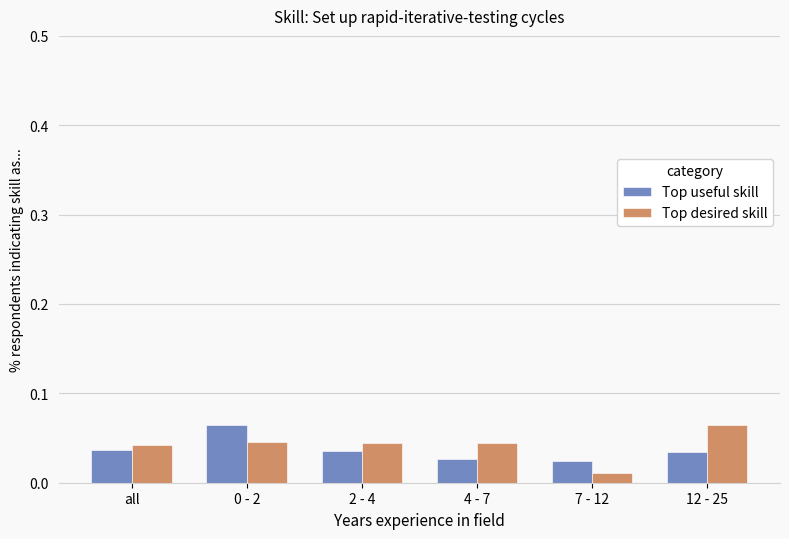

At how many categories does at least one series exceed 0?

6